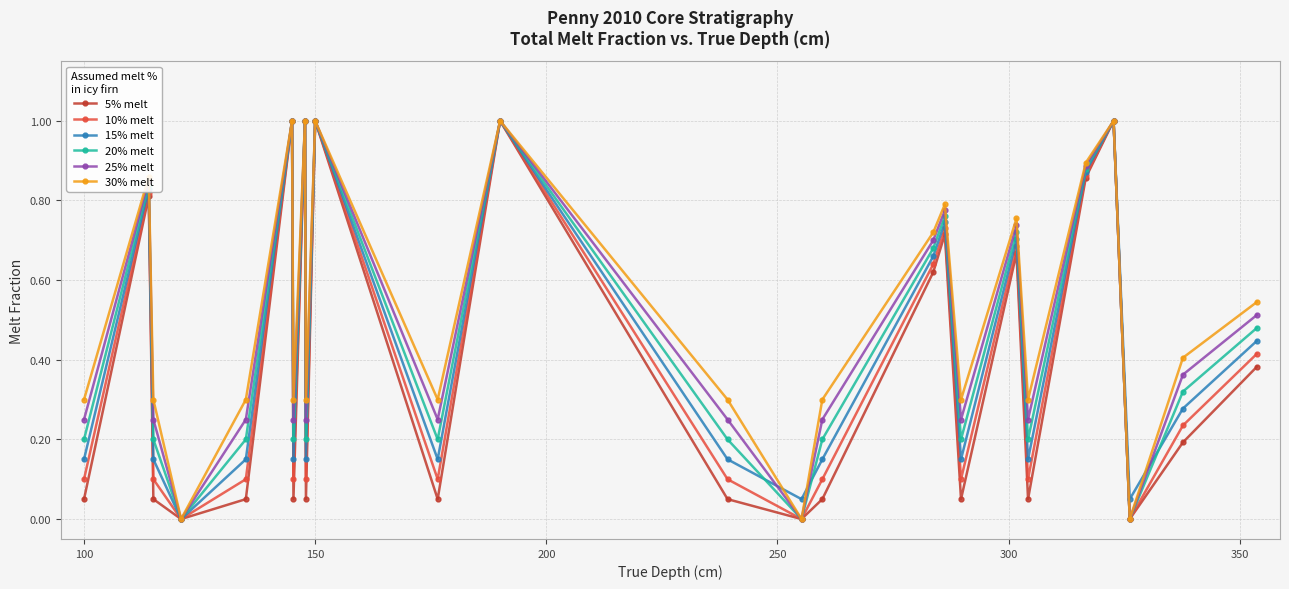

What is the maximum value for 20% melt?

1.0